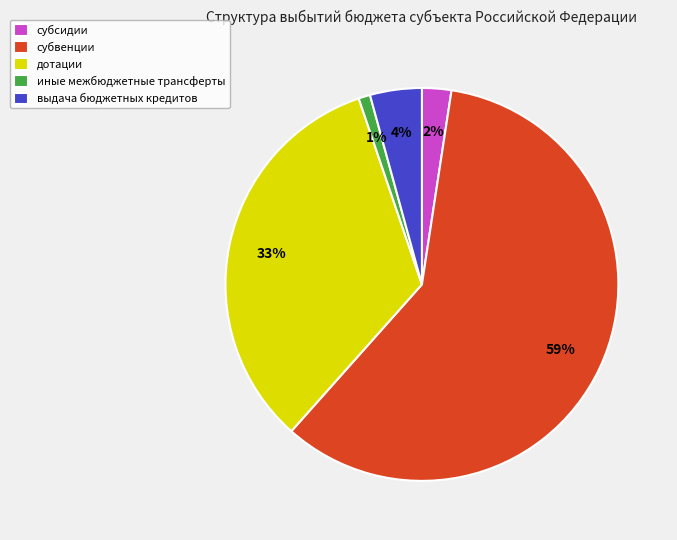

Combined, do иные межбюджетные трансферты and выдача бюджетных кредитов account for over 50%?

No